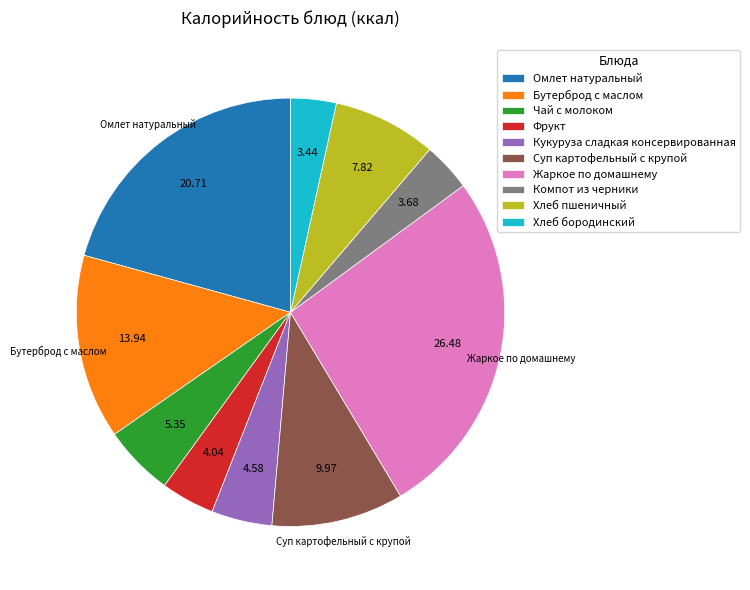

What is the ratio of the value at Кукуруза сладкая консервированная to the value at Бутерброд с маслом?

0.3